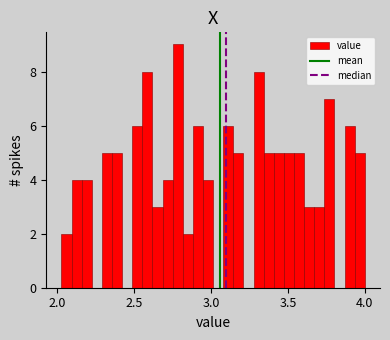

Around what value on the x-axis is the tallest bar? Give the approximate position of its centre, as read against the axis.

2.80